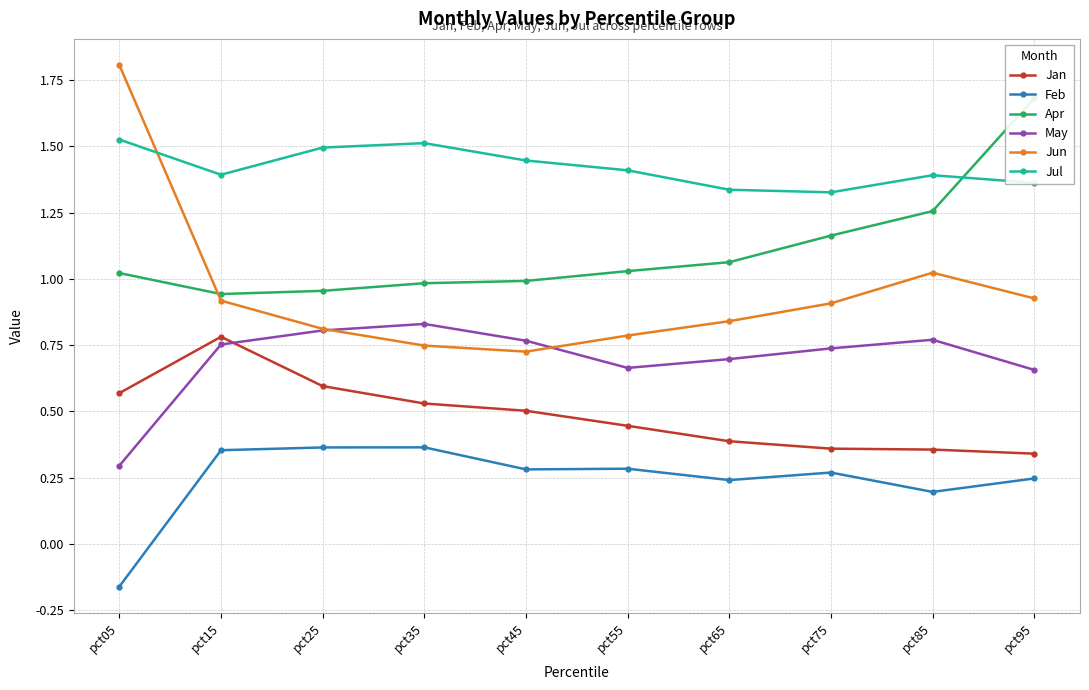

The Jun series shows 0.4 at pct55. True or false?

False